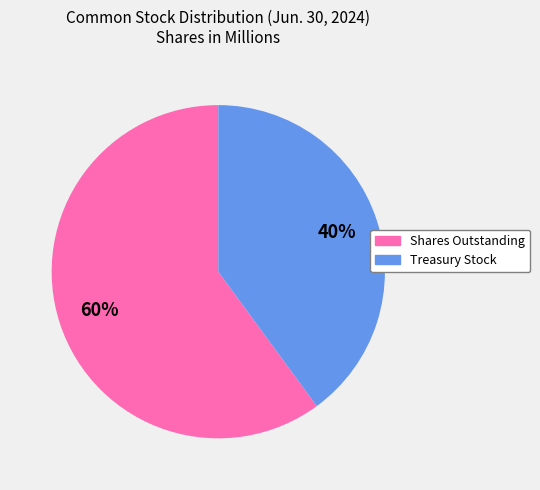

To the nearest percent, what is the difference between the largest and smallest slice percentages?

20%